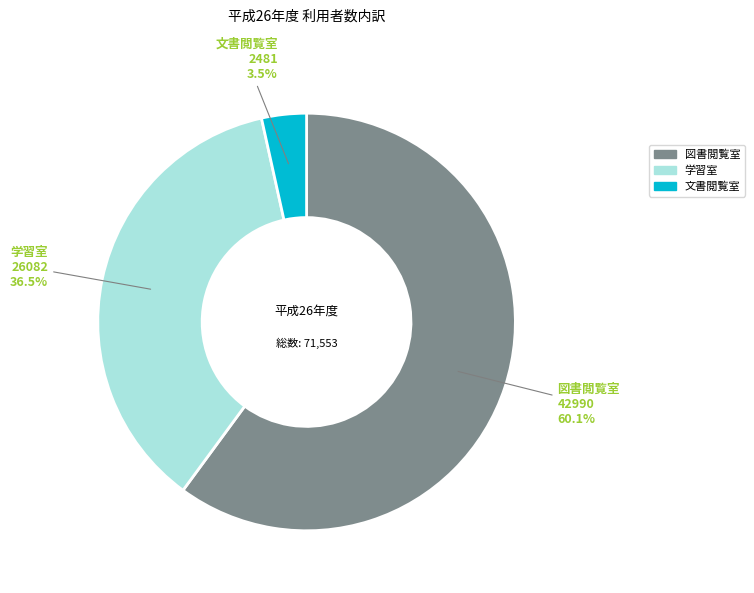

Approximately how many times larger is the value at 学習室 compared to 図書閲覧室?

0.6